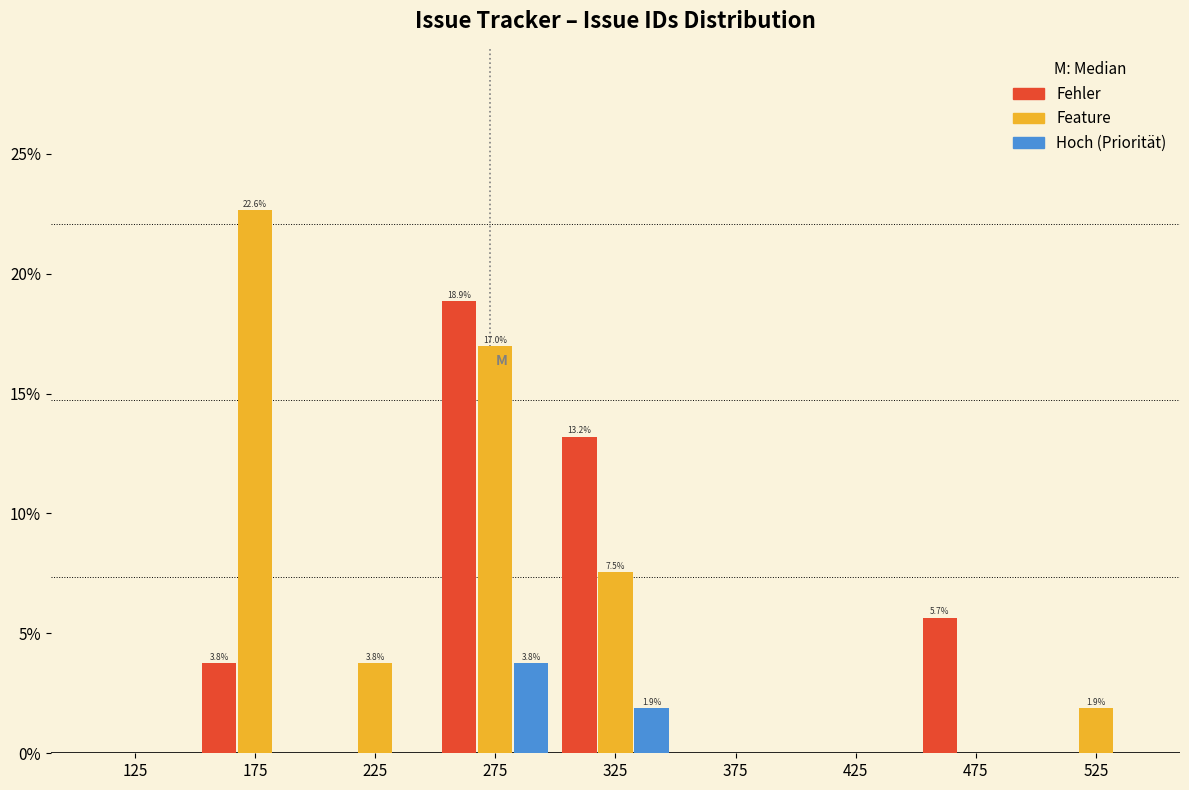

Reading left to right, transcribe all the data shown in this chart.

Fehler: 125=0.0	175=3.8	225=0.0	275=18.9	325=13.2	375=0.0	425=0.0	475=5.7	525=0.0
Feature: 125=0.0	175=22.6	225=3.8	275=17.0	325=7.5	375=0.0	425=0.0	475=0.0	525=1.9
Hoch (Priorität): 125=0.0	175=0.0	225=0.0	275=3.8	325=1.9	375=0.0	425=0.0	475=0.0	525=0.0